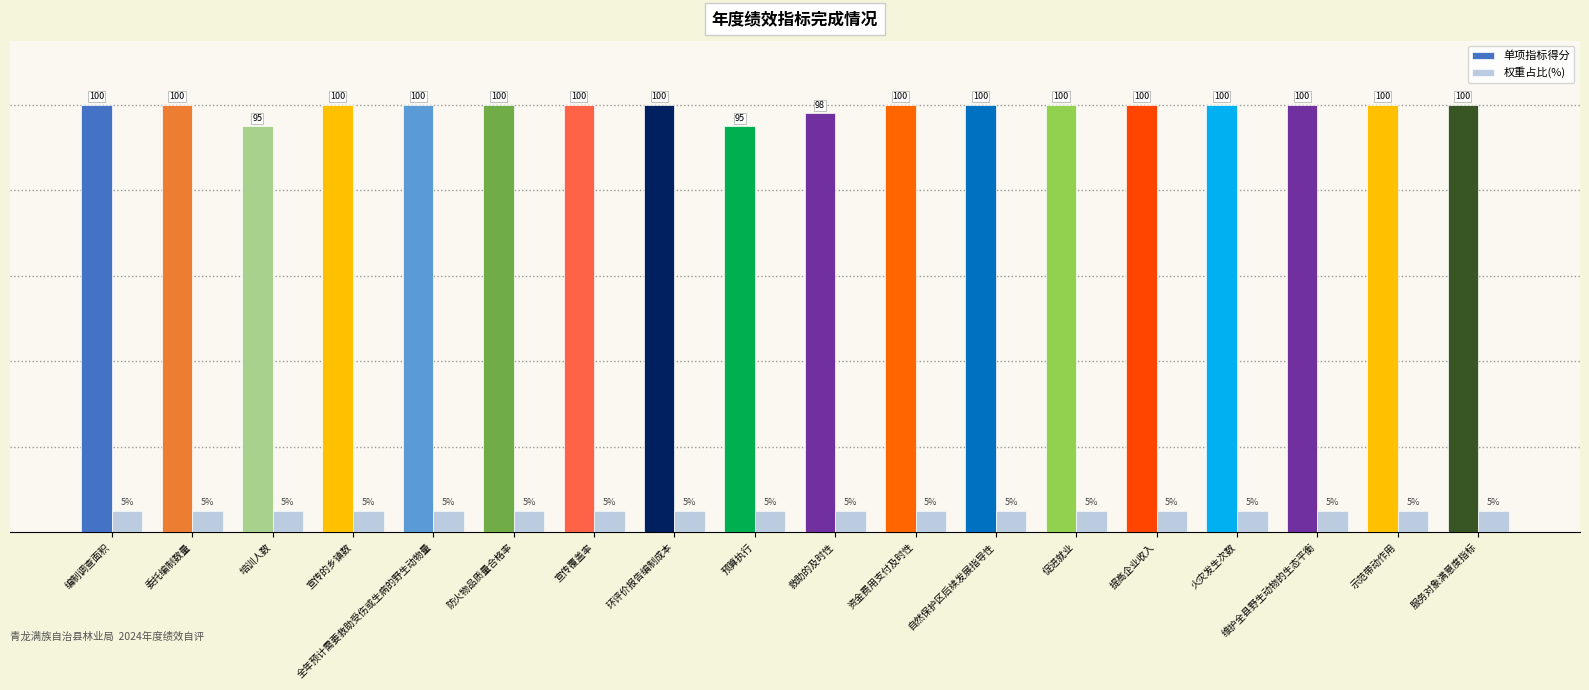

Is the value of 权重占比(%) at 资金费用支付及时性 greater than the value of 单项指标得分 at 宣传覆盖率?

No